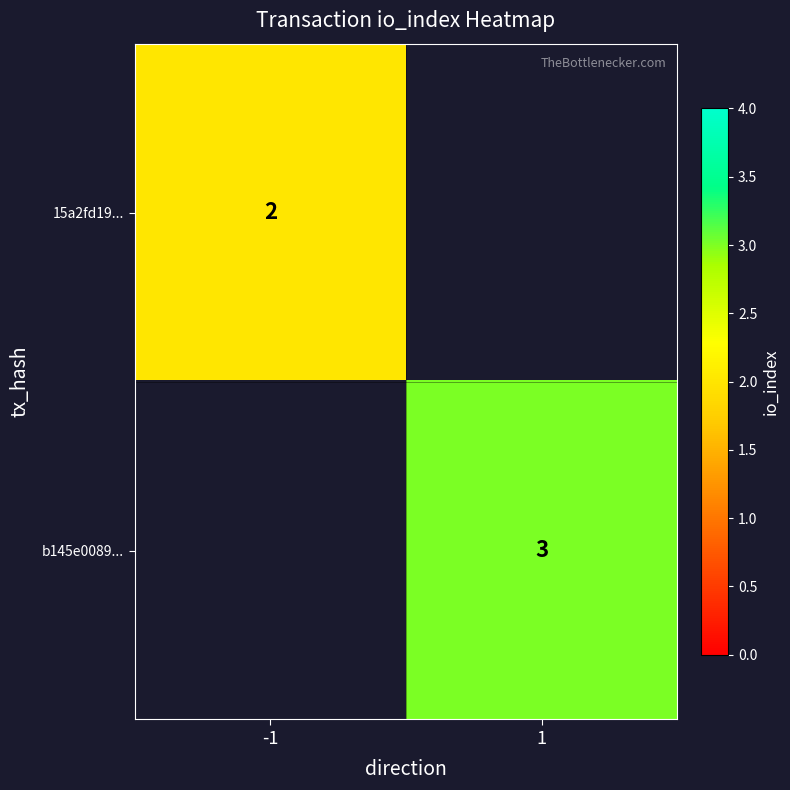

Is it true that b145e0089... equals 3 at 1?

True